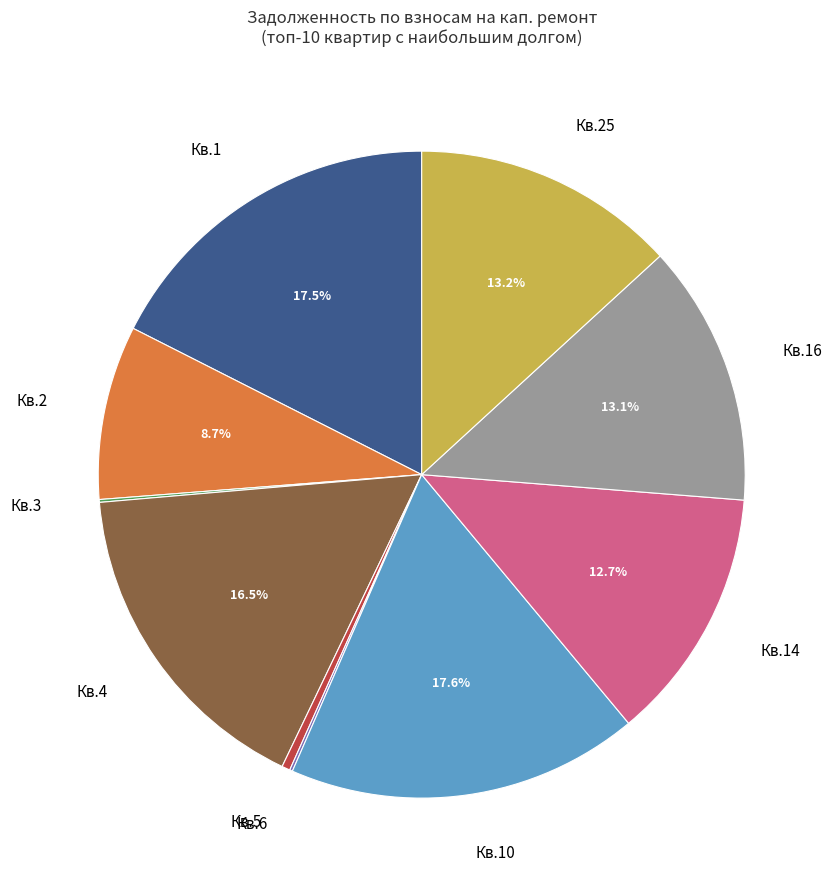

Is there any slice that represents more than half of the pie?

No